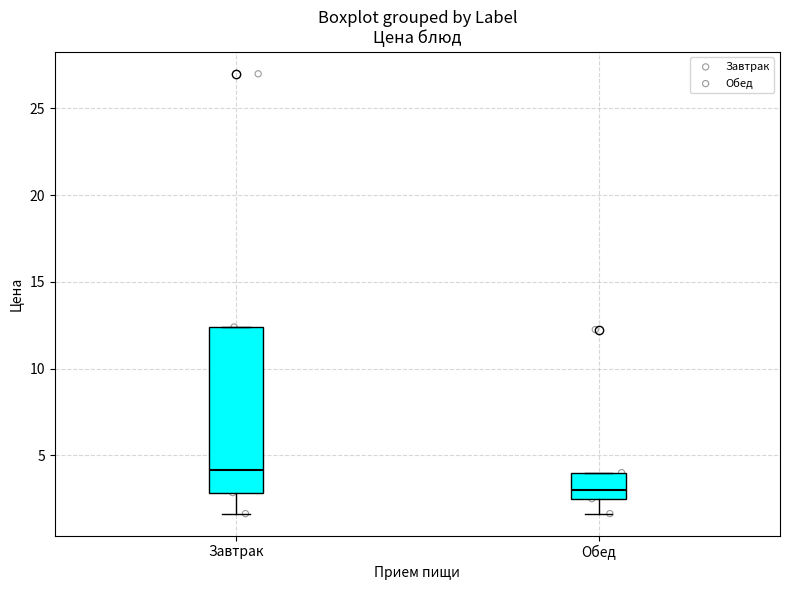

Which box's median line is the highest?

Завтрак